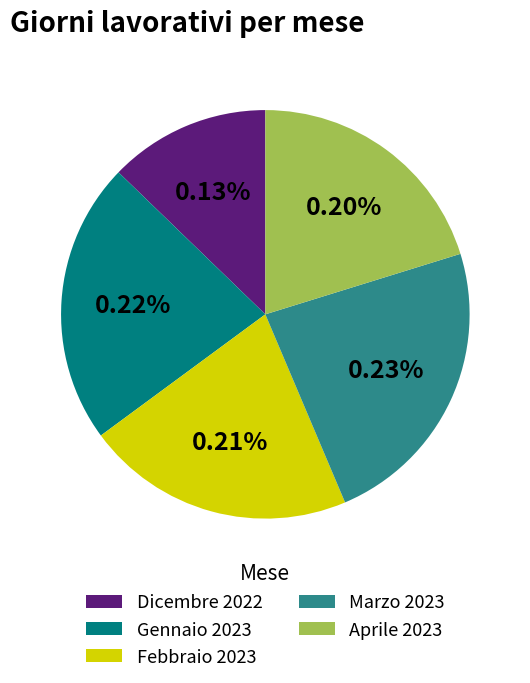

True or false: Marzo 2023 accounts for 15% of the total.

False